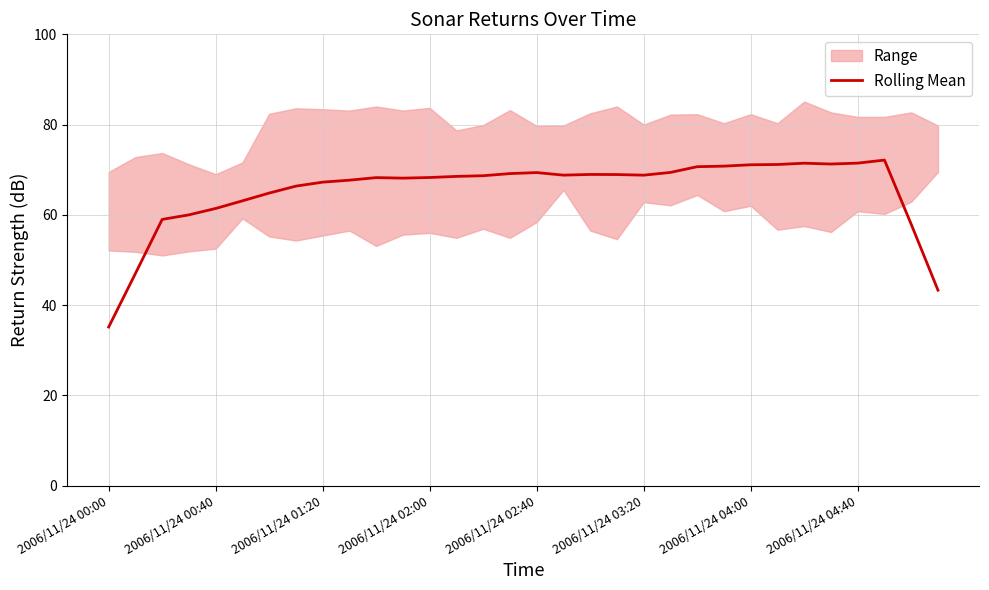

What is the average value?

65.3